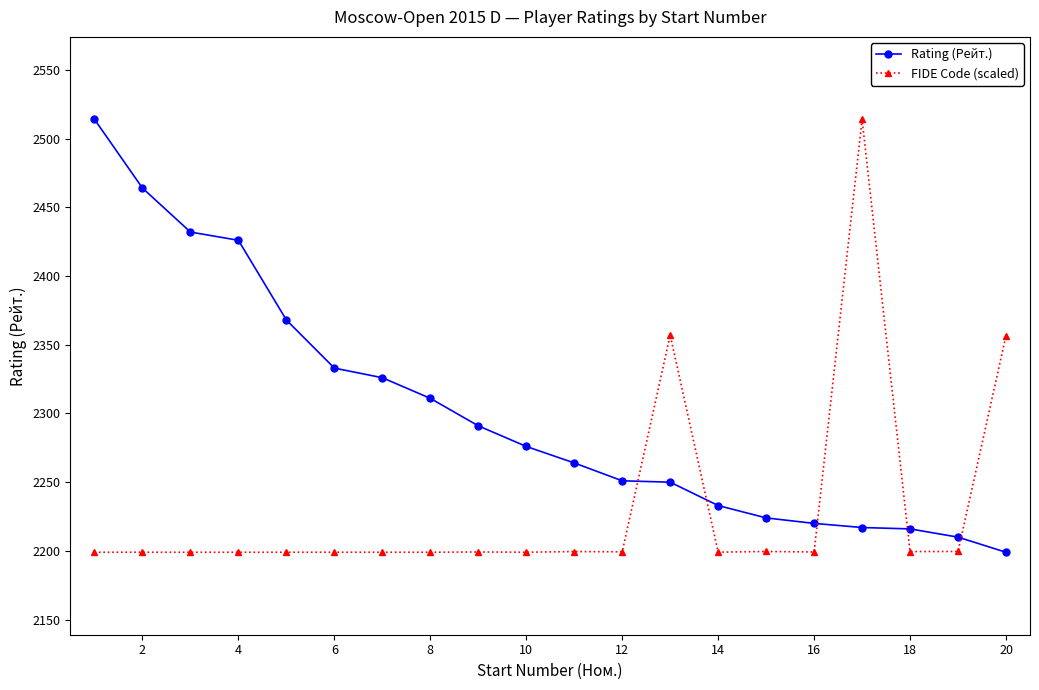

True or false: FIDE Code (scaled) and Rating (Рейт.) cross at least once.

True